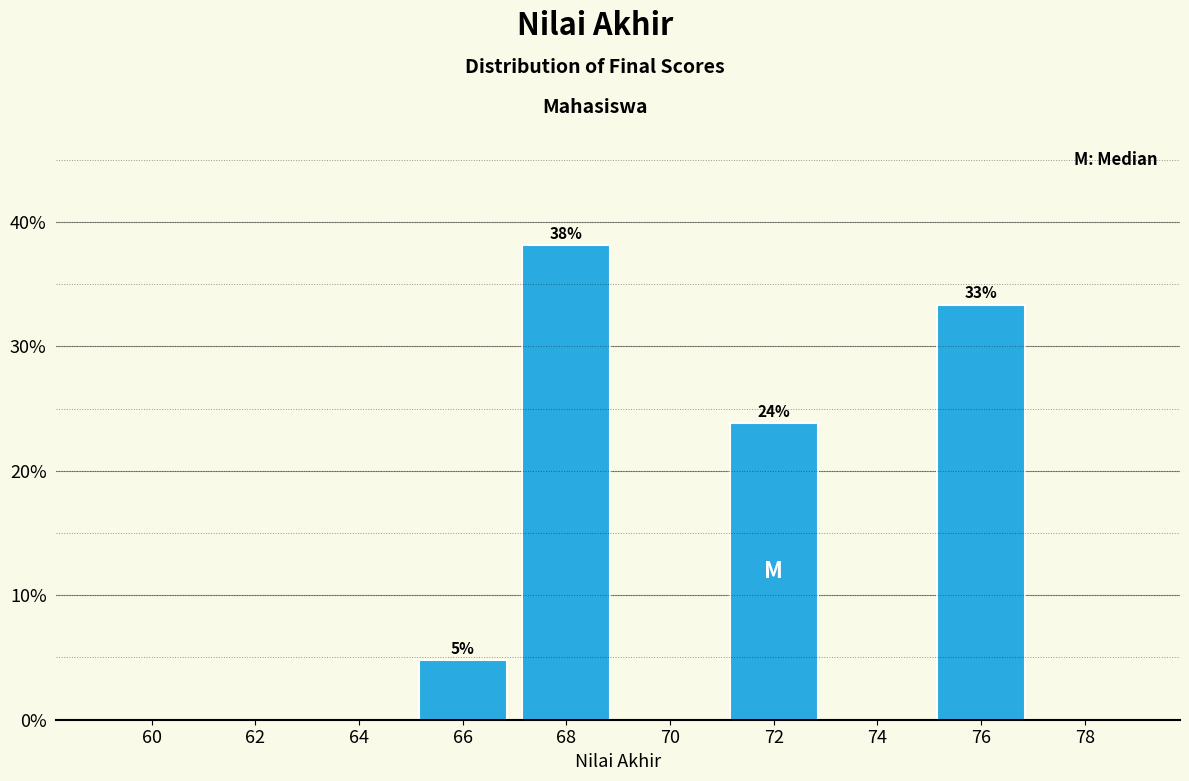

What is the maximum value shown in the chart?

38.1